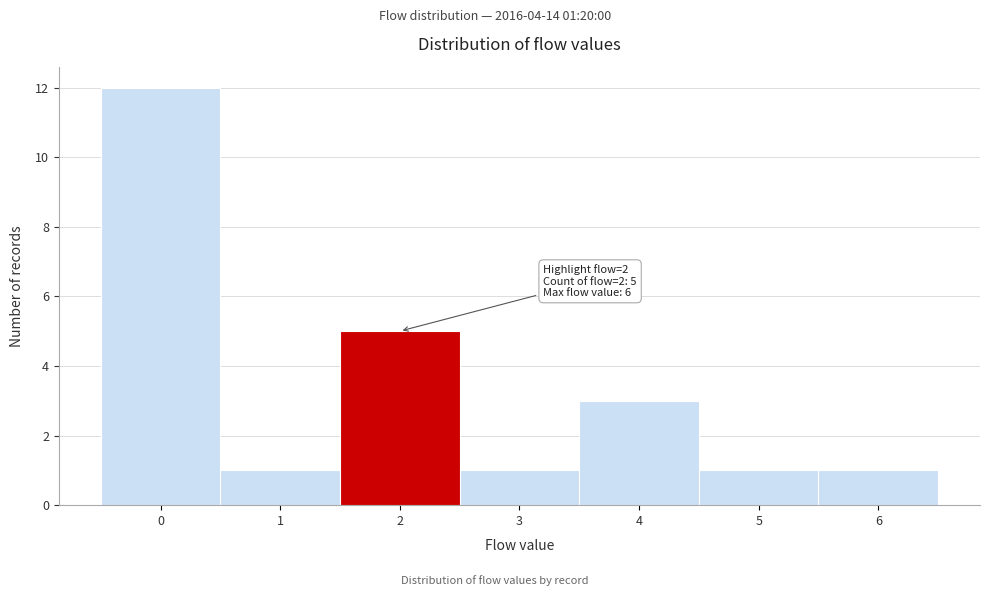

Over which range of the x-axis is the bar tallest?

-0.5 to 0.5